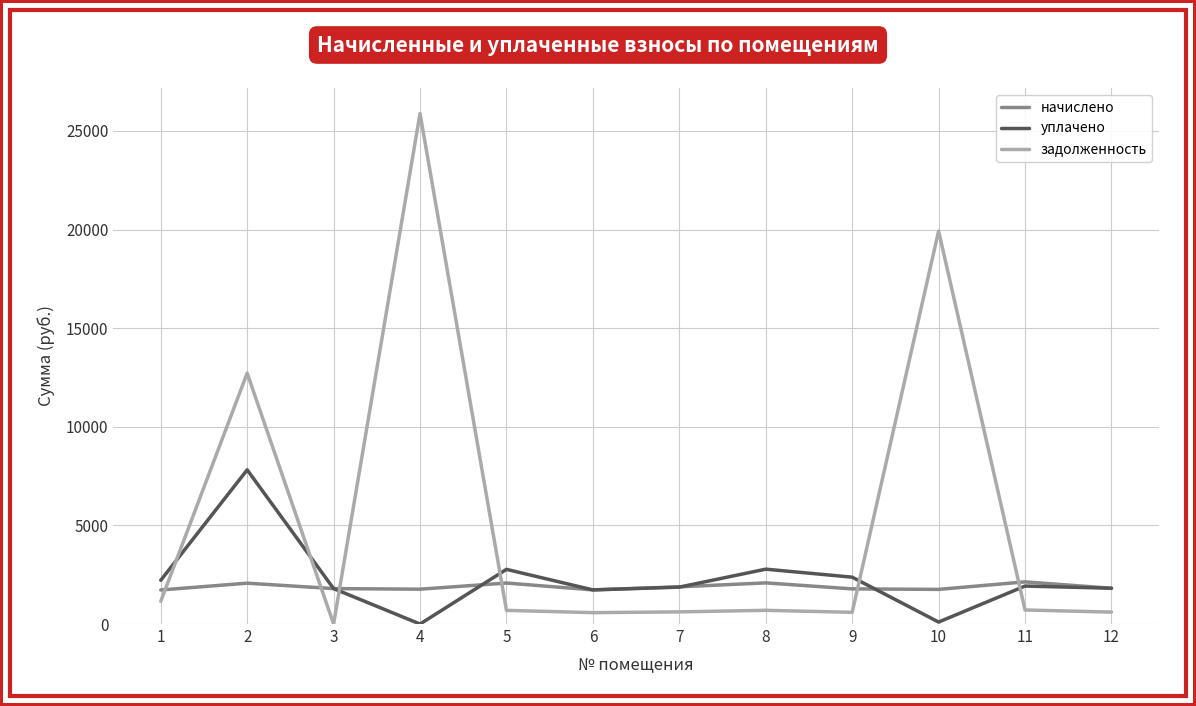

What is the sum of all начислено values?

22630.2